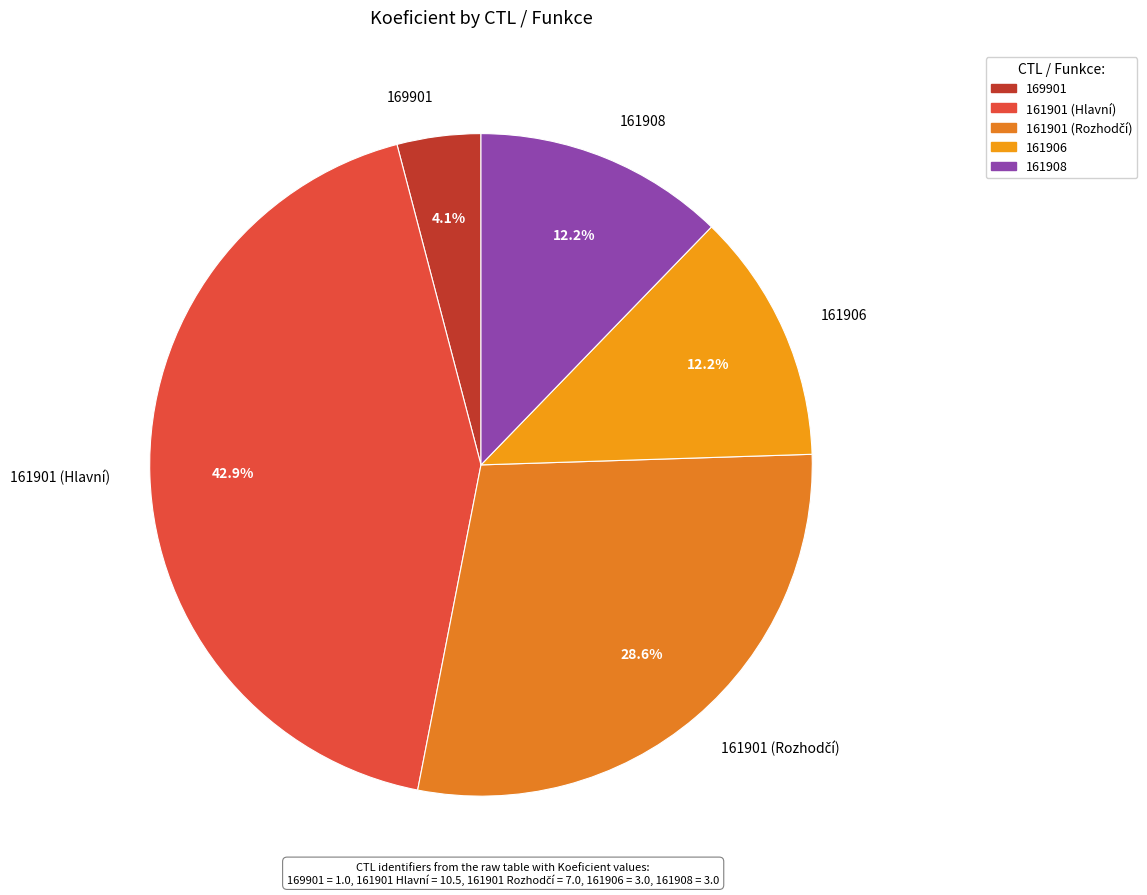

What is the smallest slice in the pie chart?

169901